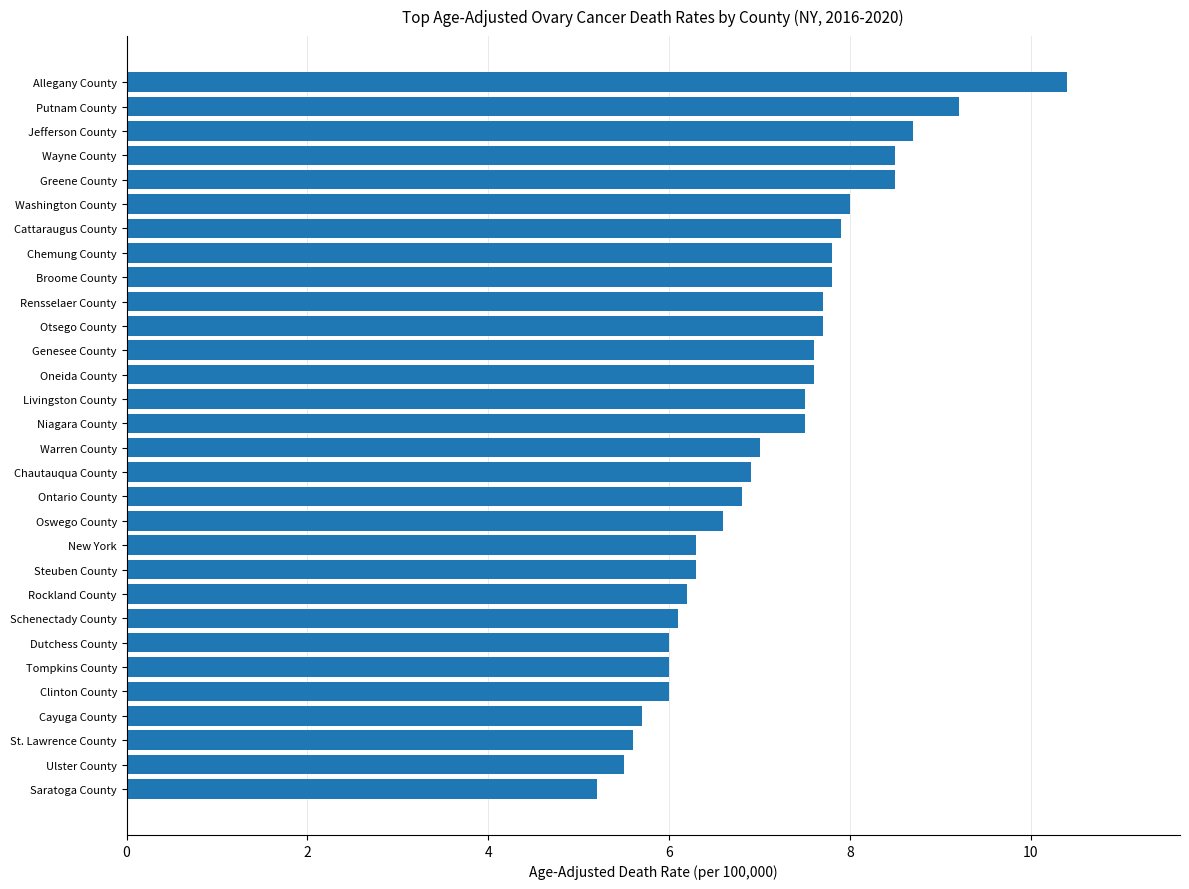

Between Rockland County and Niagara County, which is larger?

Niagara County